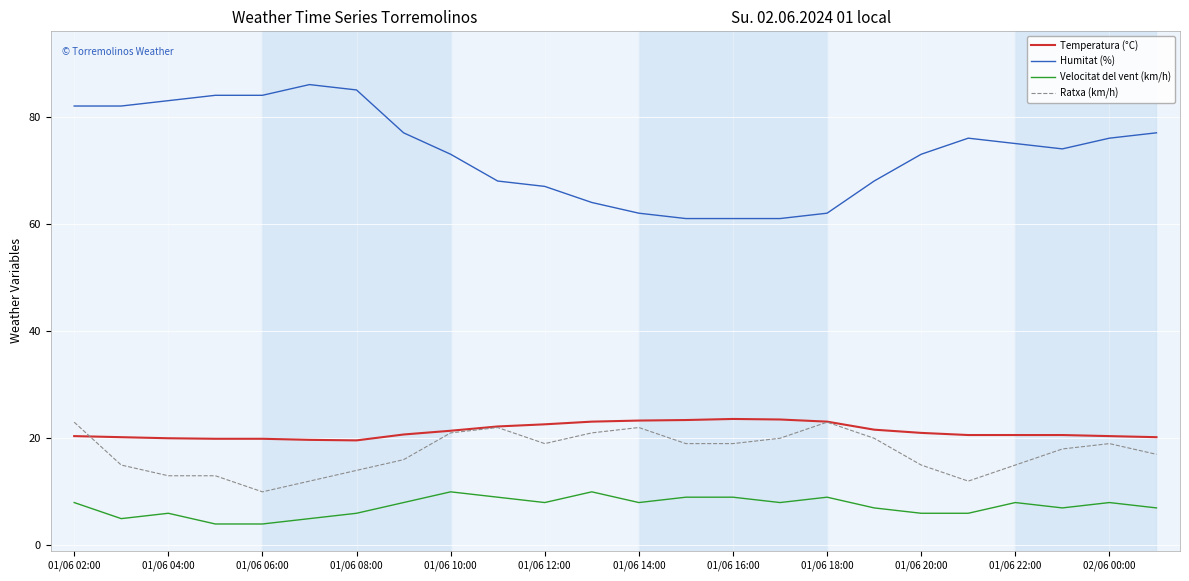

True or false: Velocitat del vent (km/h) and Ratxa (km/h) intersect in this chart.

False